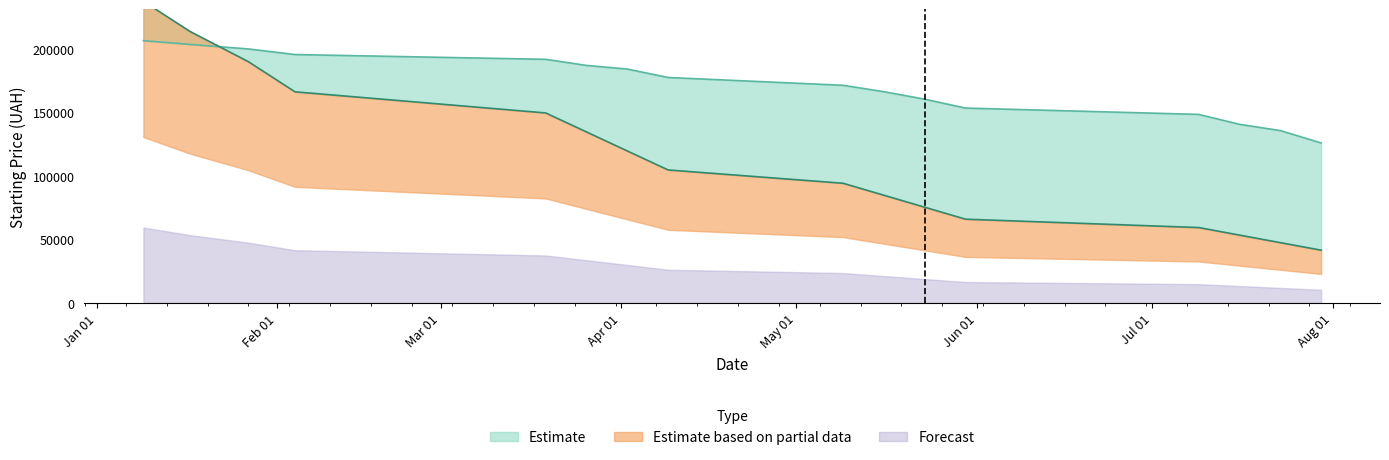

How many data points are less than 104647?

8